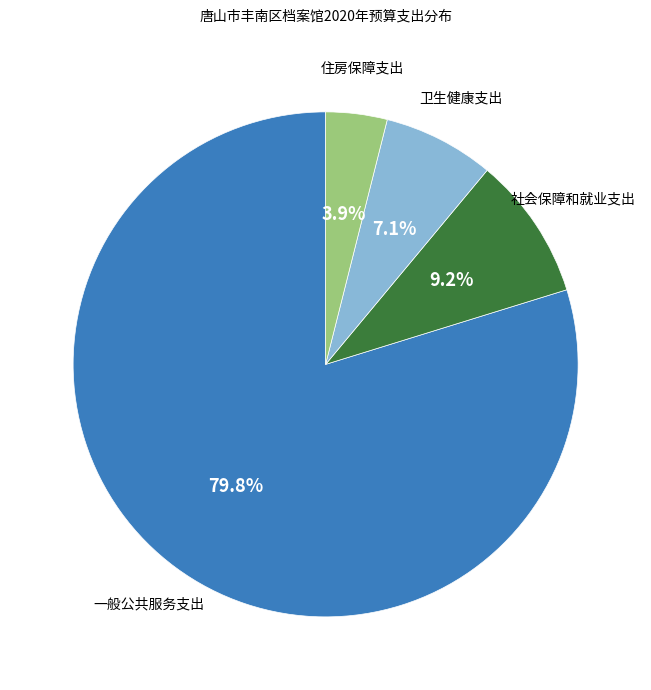

Is there any slice that represents more than half of the pie?

Yes